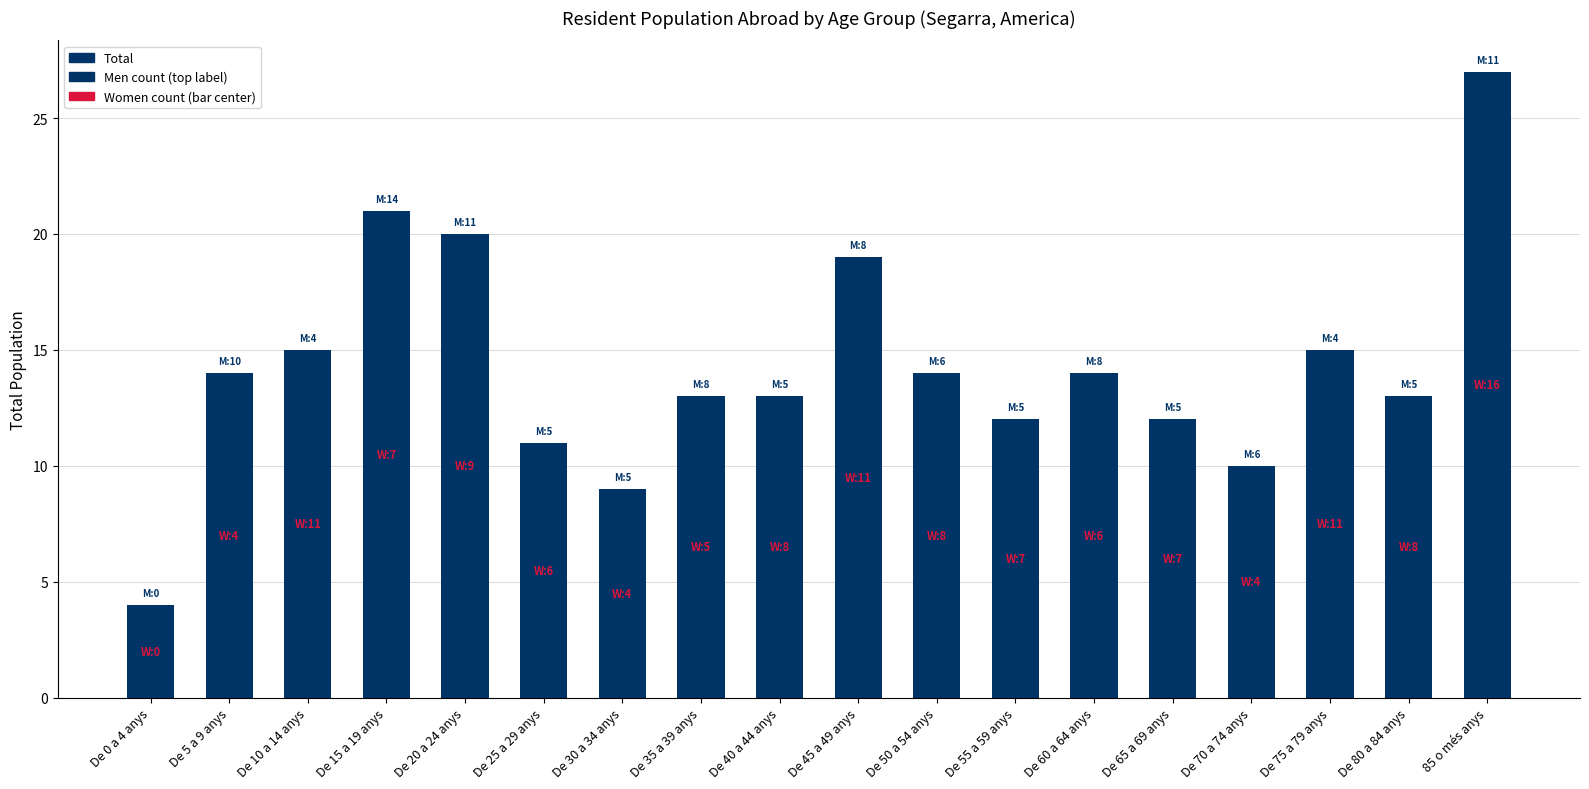

Reading left to right, list all the values displayed in this chart.

De 0 a 4 anys=4	De 5 a 9 anys=14	De 10 a 14 anys=15	De 15 a 19 anys=21	De 20 a 24 anys=20	De 25 a 29 anys=11	De 30 a 34 anys=9	De 35 a 39 anys=13	De 40 a 44 anys=13	De 45 a 49 anys=19	De 50 a 54 anys=14	De 55 a 59 anys=12	De 60 a 64 anys=14	De 65 a 69 anys=12	De 70 a 74 anys=10	De 75 a 79 anys=15	De 80 a 84 anys=13	85 o més anys=27